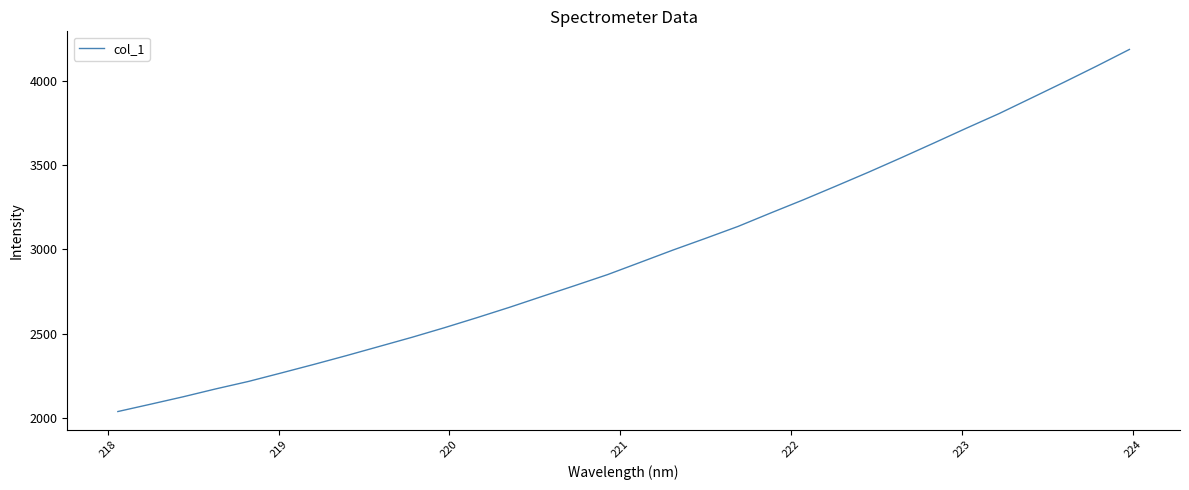

What is the maximum value shown in the chart?

4189.2